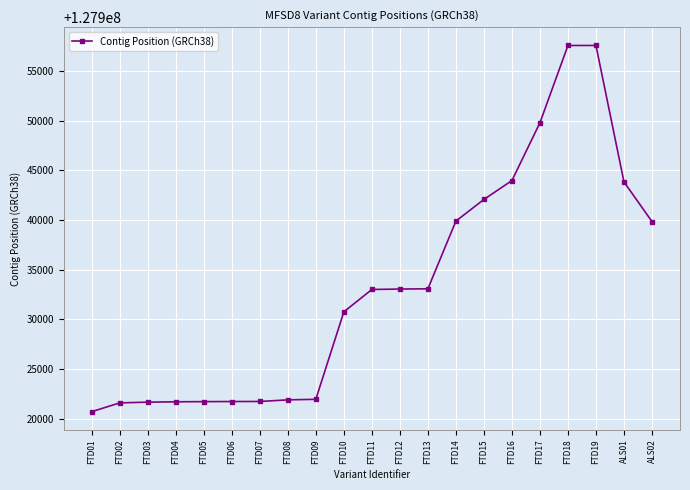

True or false: there are more than 0 points higher than both neighbors.

True